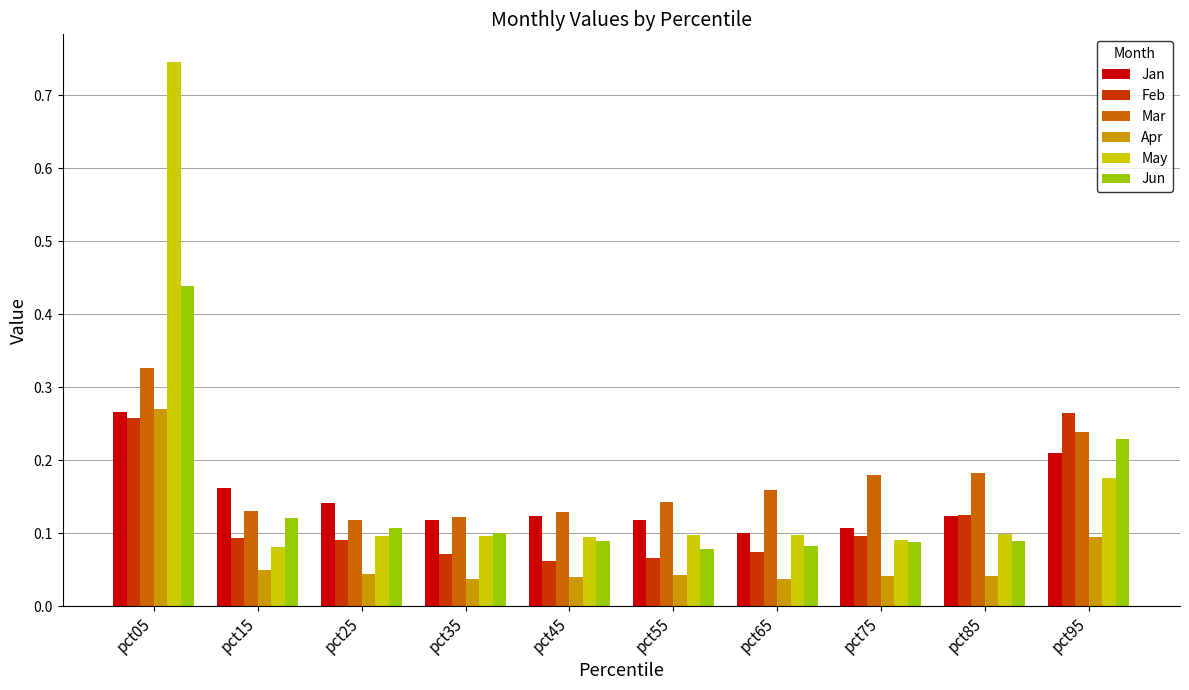

Count the May values in the range 0 to 1.

10